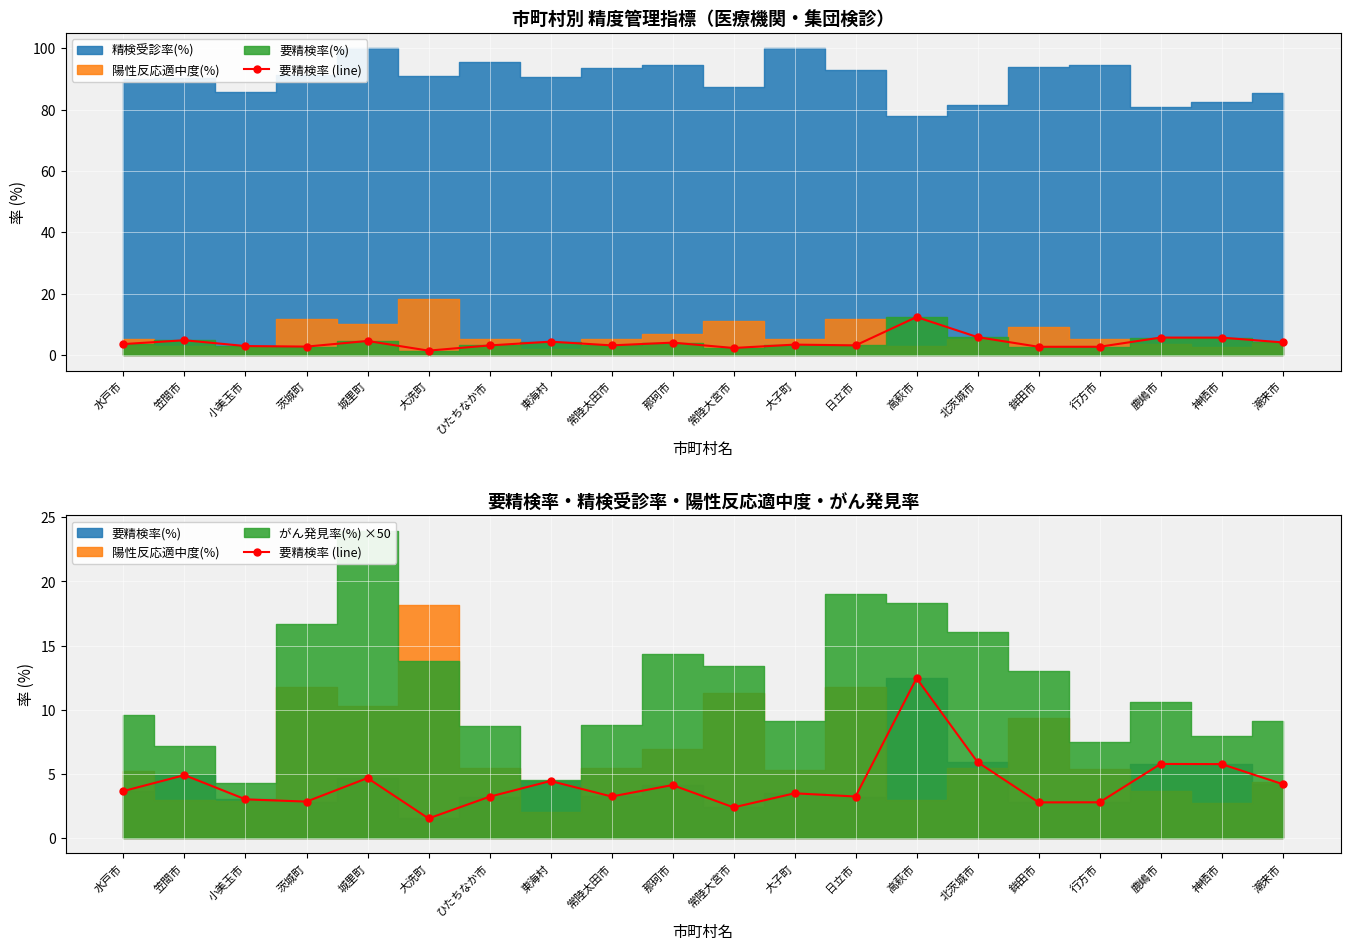

What is the minimum value shown in the chart?

1.5